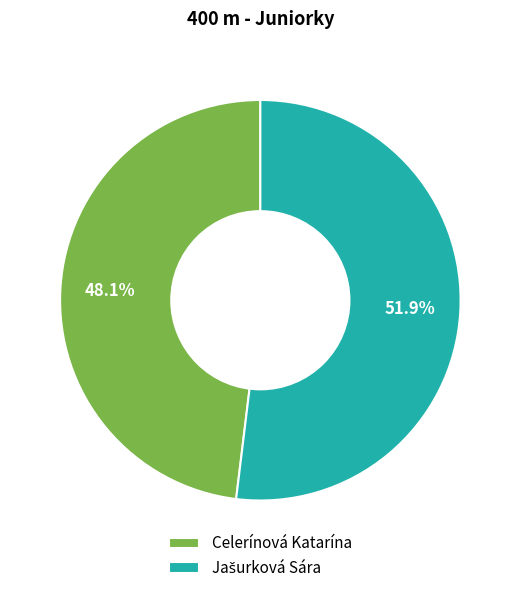

The Celerínová Katarína slice represents 48% of the pie. True or false?

True